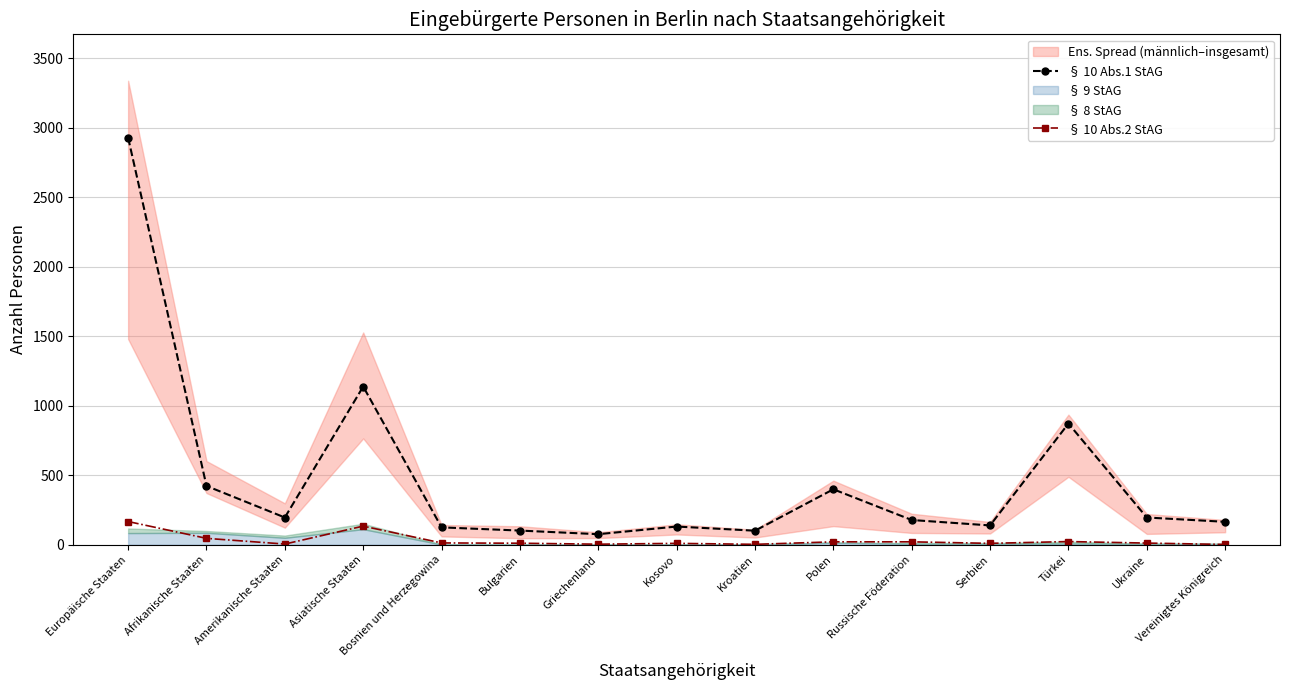

What is the maximum value shown in the chart?

2928